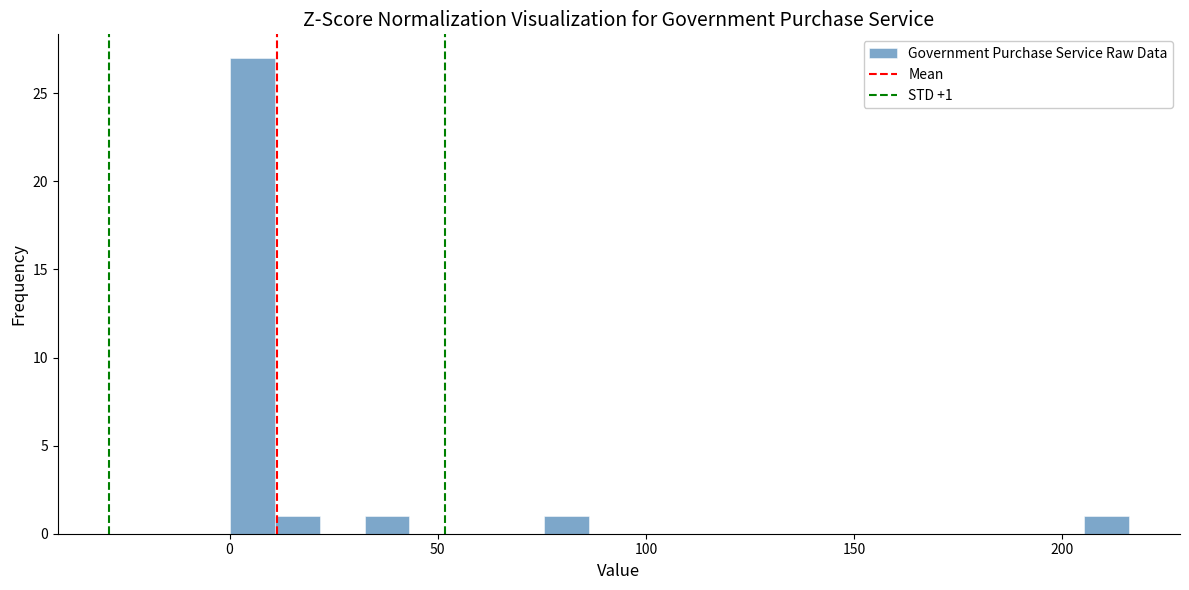

Read against the x-axis, roughly where is the centre of the tallest bar?

5